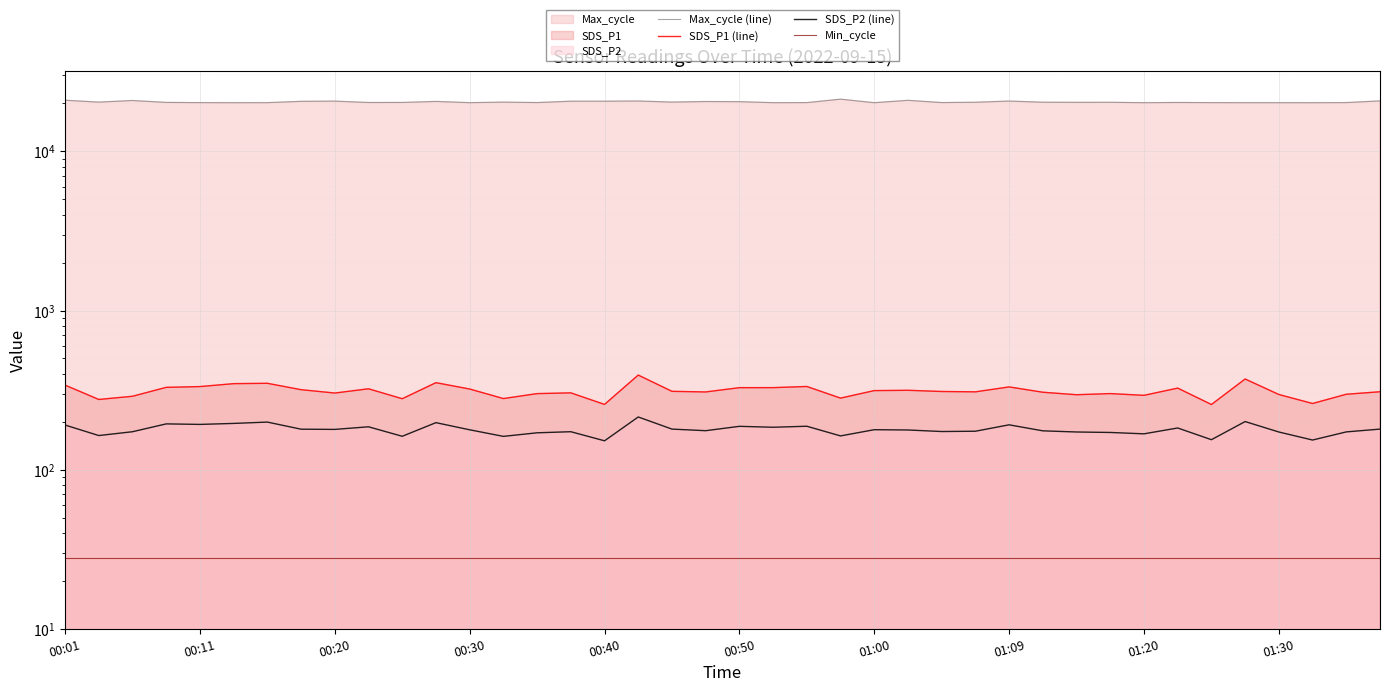

What is the spread (max minus min) of values at 21?

20161.0